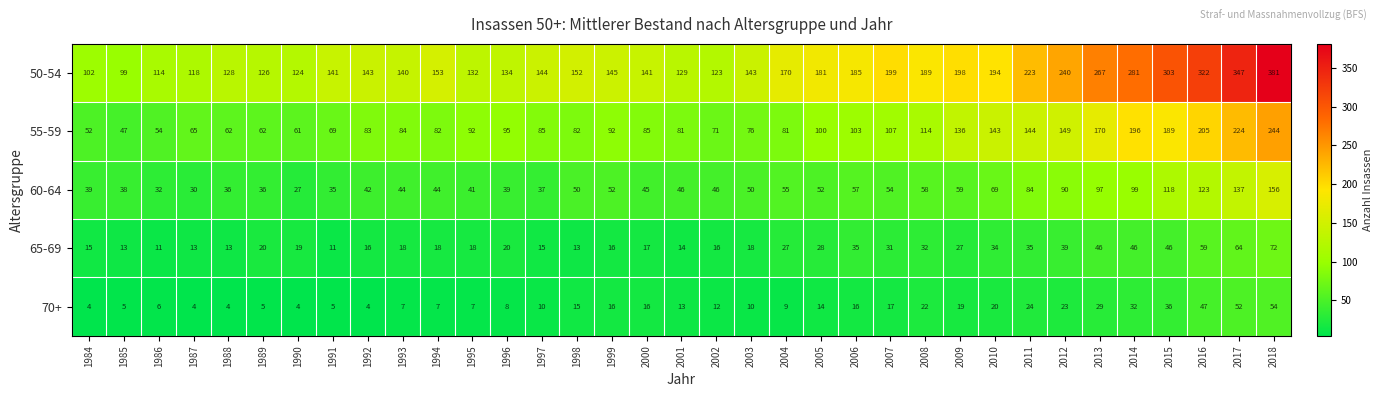

What is the sum of all 50-54 values?

6311